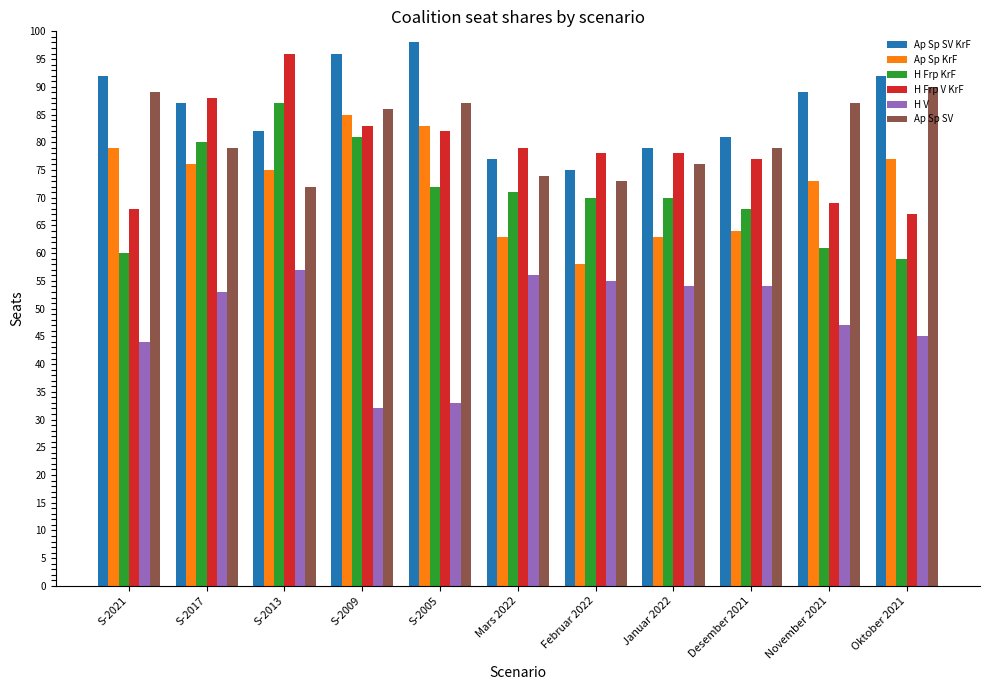

Reading left to right, what are all the values shown in this chart?

Ap Sp SV KrF: 92	87	82	96	98	77	75	79	81	89	92
Ap Sp KrF: 79	76	75	85	83	63	58	63	64	73	77
H Frp KrF: 60	80	87	81	72	71	70	70	68	61	59
H Frp V KrF: 68	88	96	83	82	79	78	78	77	69	67
H V: 44	53	57	32	33	56	55	54	54	47	45
Ap Sp SV: 89	79	72	86	87	74	73	76	79	87	90